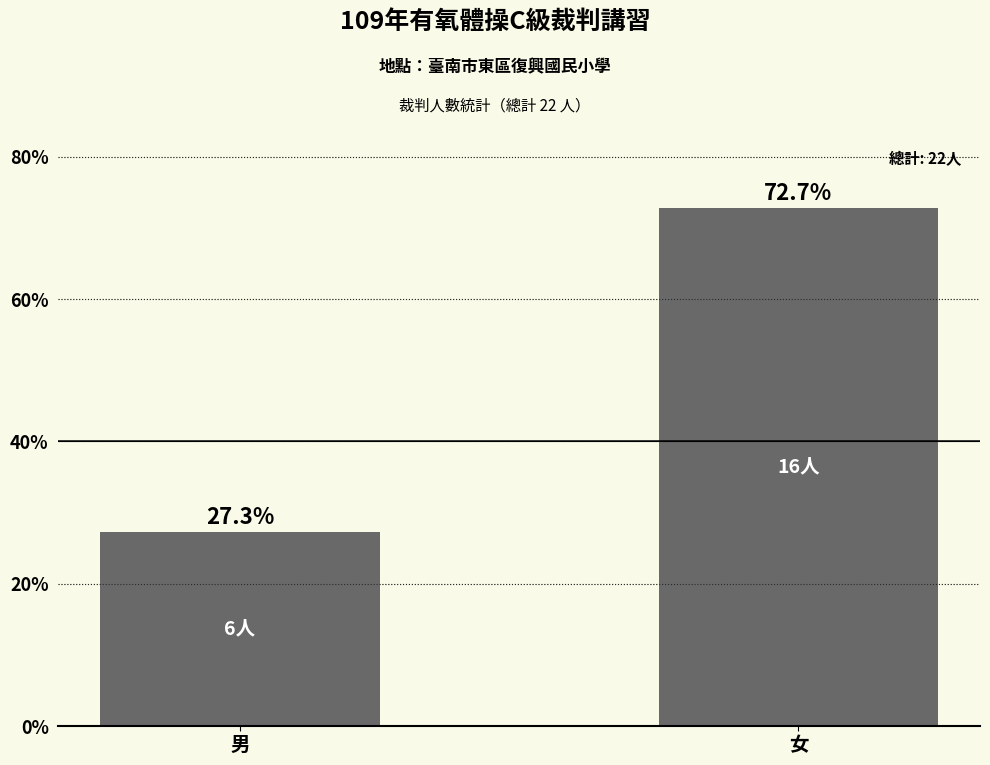

At which label is the value closest to 50?

男